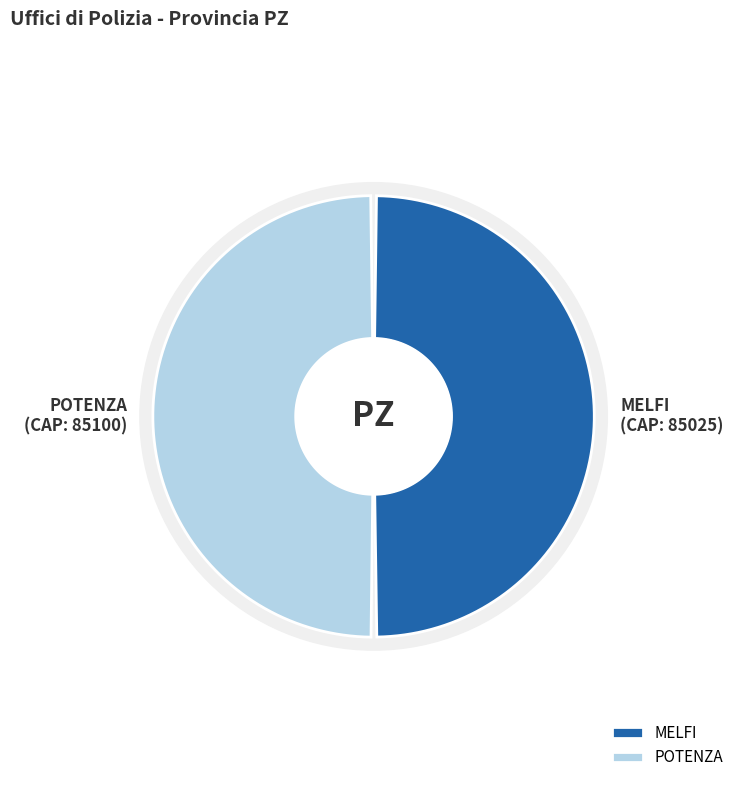

Which has a higher value, POTENZA or MELFI?

POTENZA